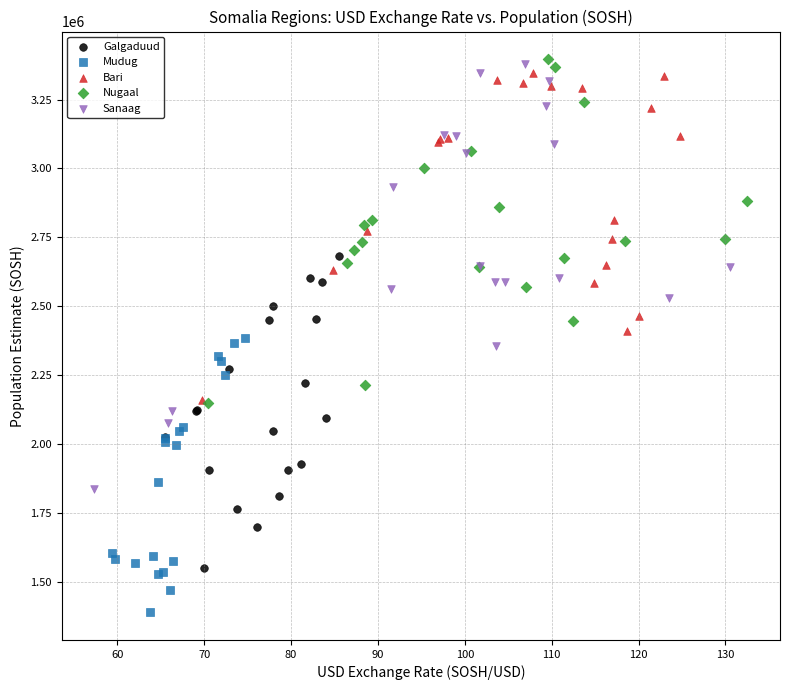

Which series has the largest Y range (max minus min)?

Sanaag